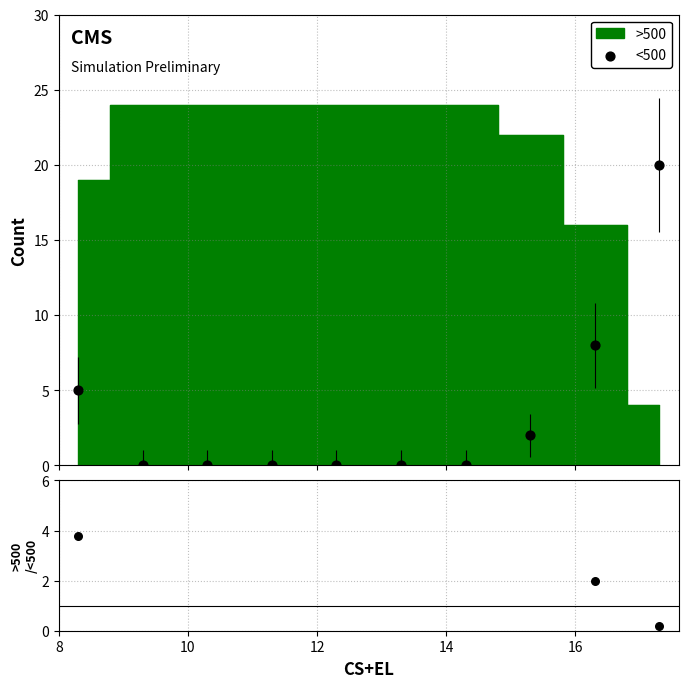

Is the value of >500 / <500 at 8 greater than the value of <500 at 8?

No